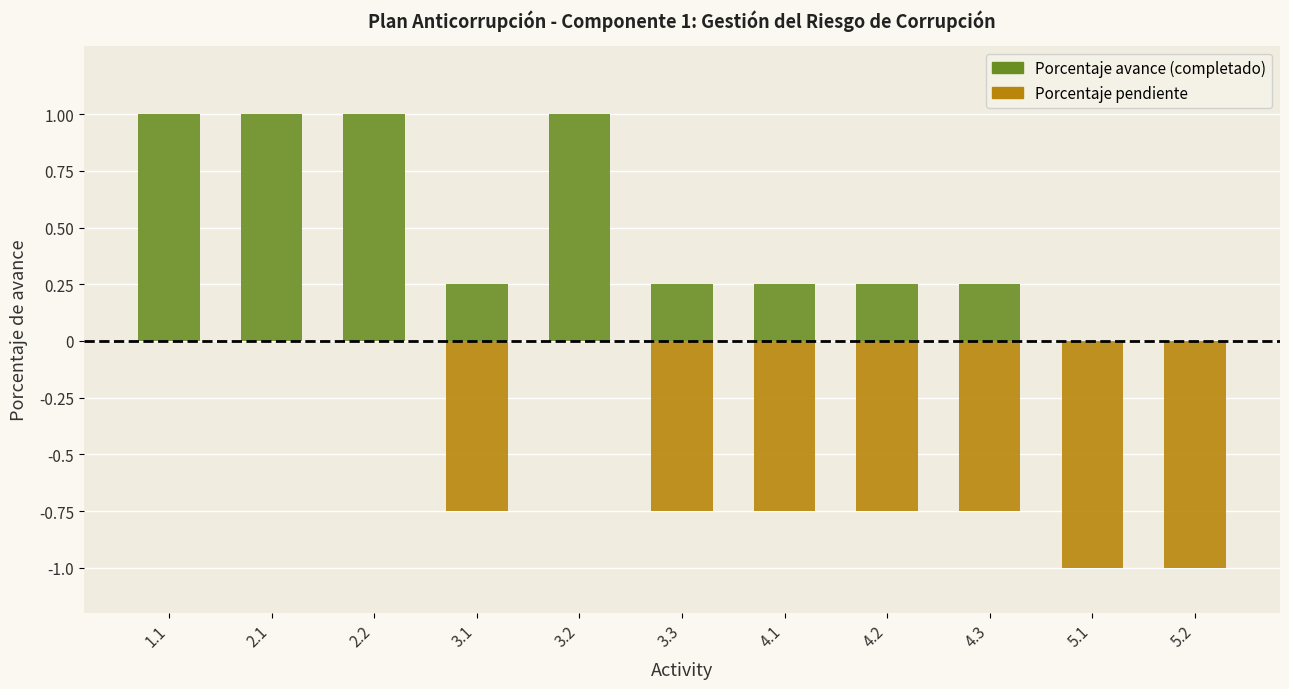

How many negative values does the Porcentaje pendiente series have?

7